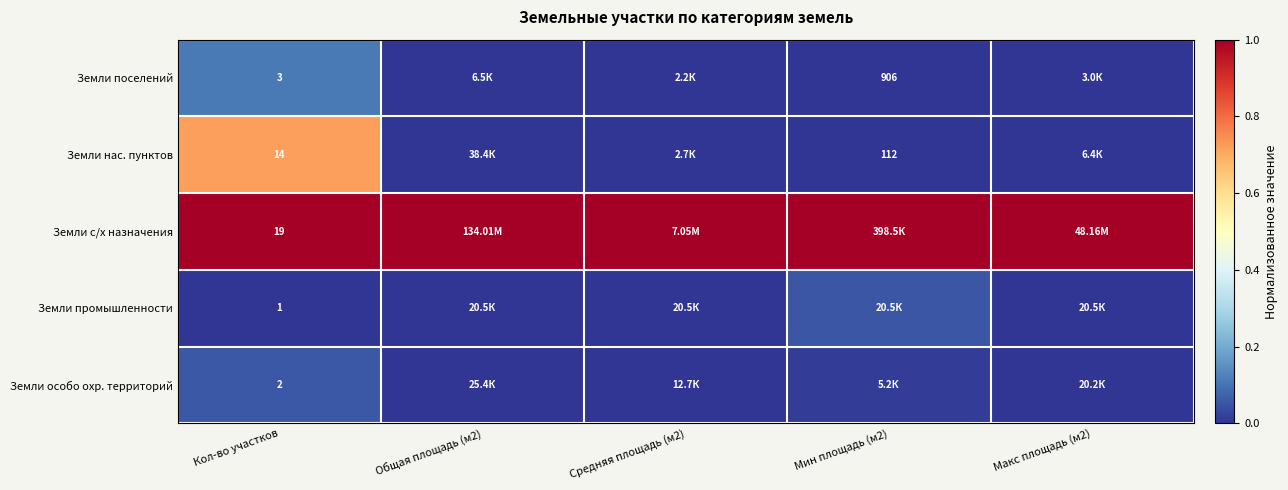

What is the sum of the Земли нас. пунктов values at Общая площадь (м2) and Кол-во участков?

0.7